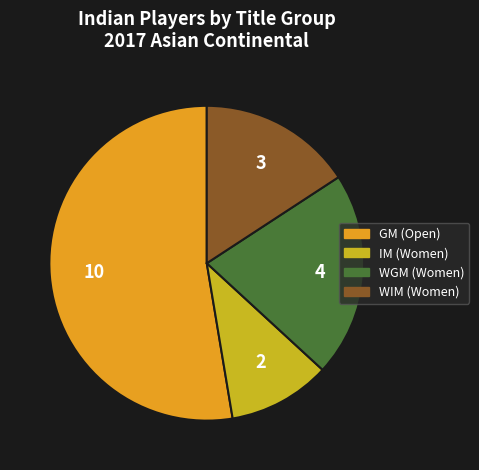

Combined, do WGM (Women) and WIM (Women) account for over 50%?

No